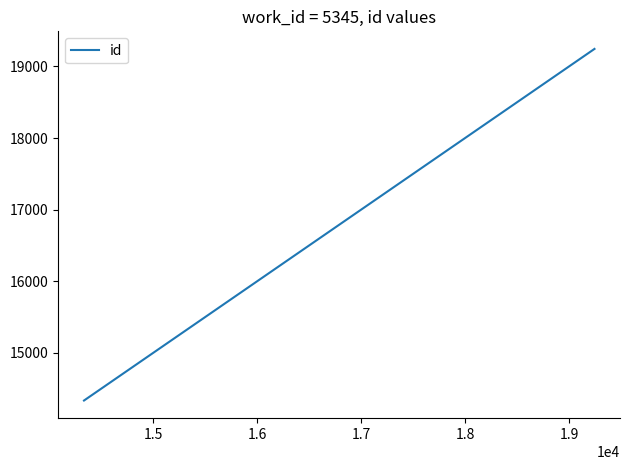

What is the smallest value displayed?

14334